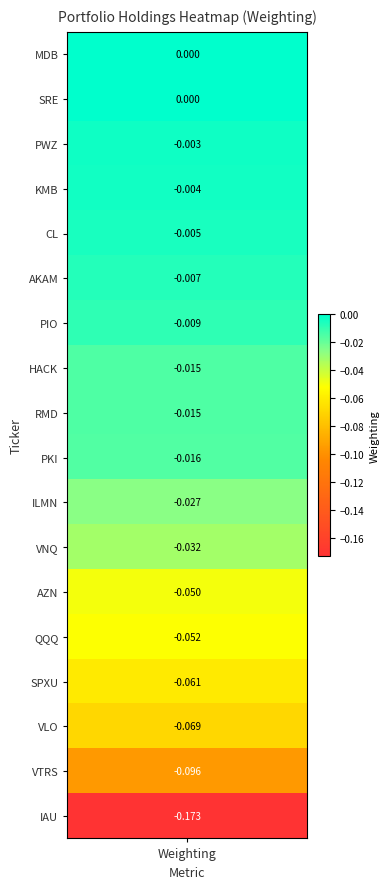

List the labels in order of value, smallest first.

IAU, VTRS, VLO, SPXU, QQQ, AZN, VNQ, ILMN, PKI, HACK, RMD, PIO, AKAM, CL, KMB, PWZ, MDB, SRE